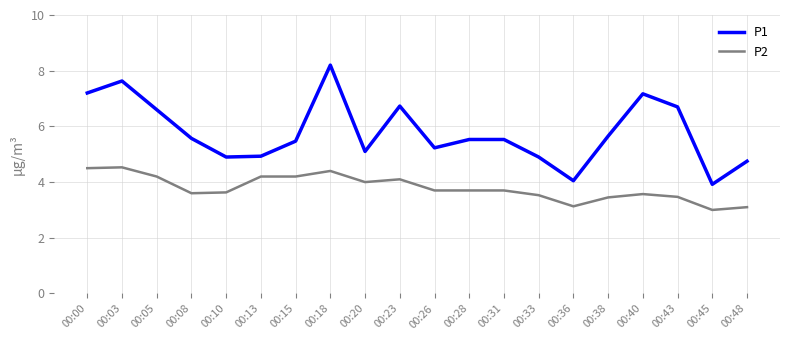

Rank the series by their average value, from highest to lowest.

P1, P2